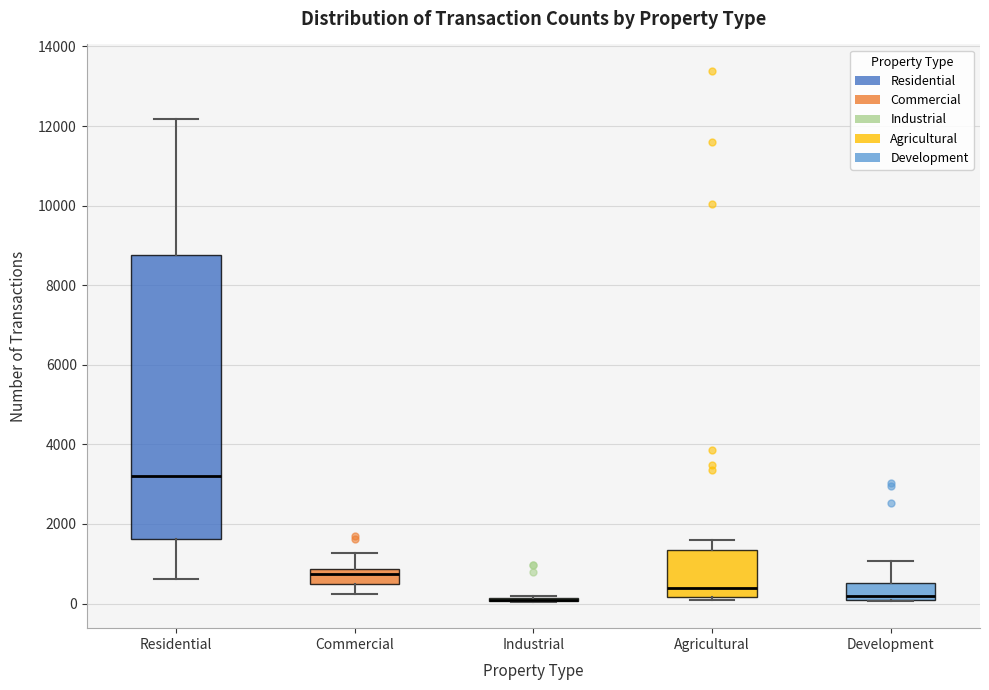

Where does the upper whisker of the box for Commercial end on the y-axis? The values are not printed on the chart, so give them approximately, as read against the axis.

1200